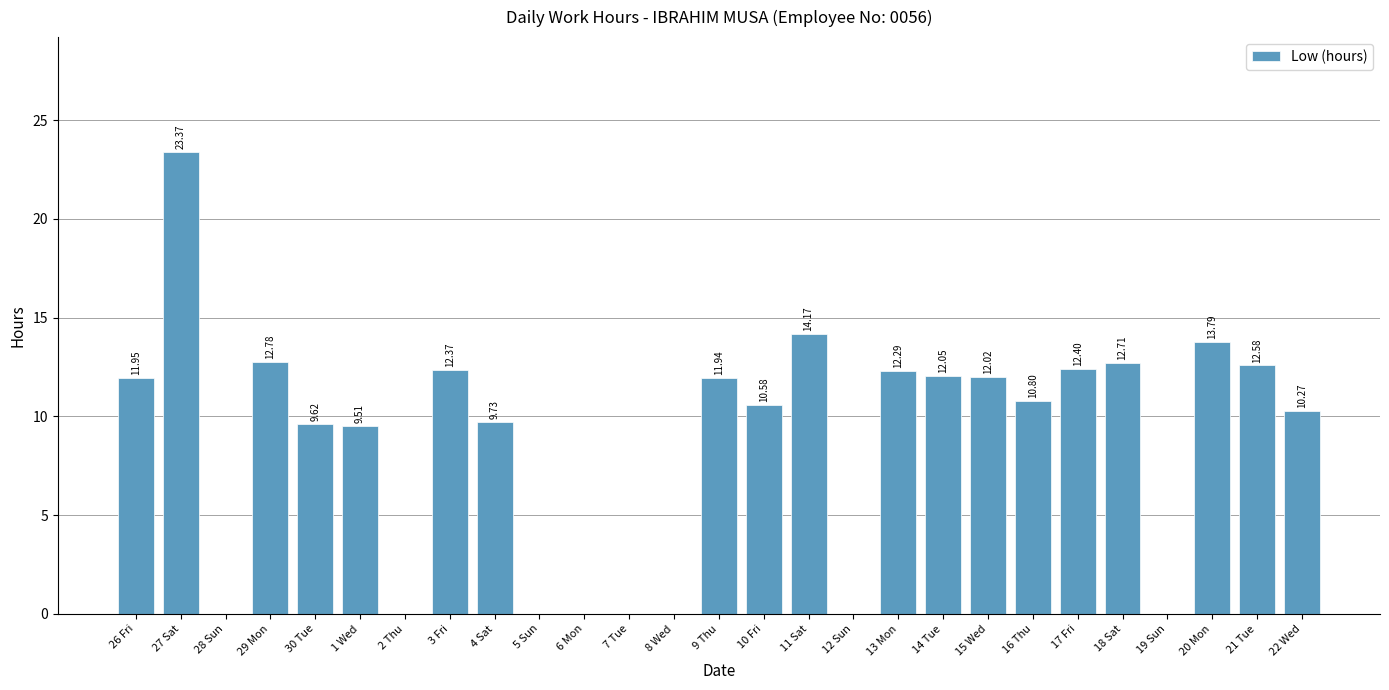

Are the bars horizontal?

No